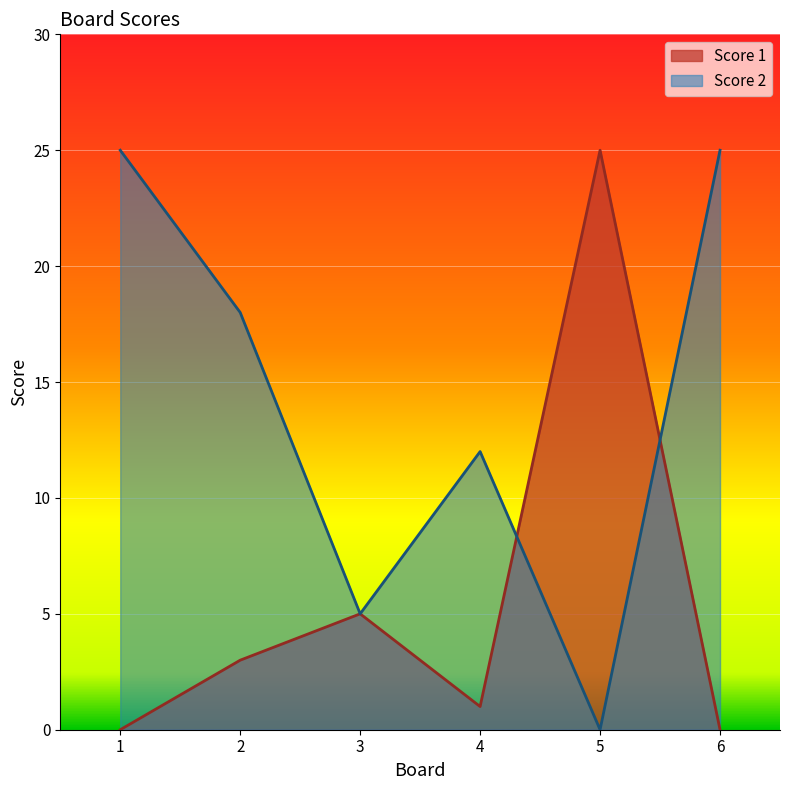

Which series has the largest total across all categories?

Score 2